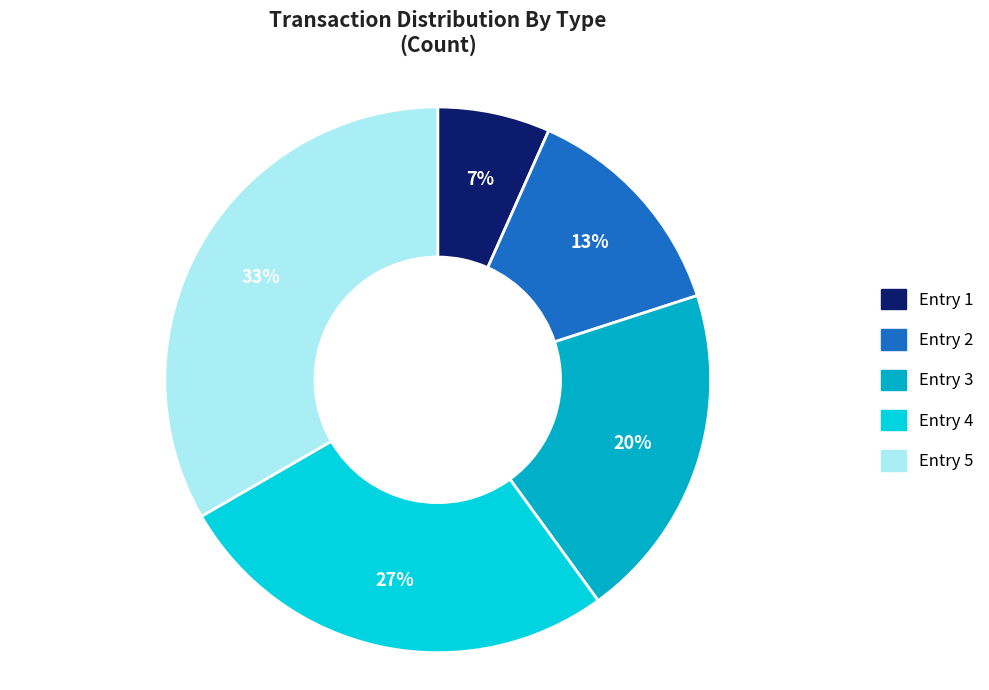

Approximately how many times larger is the value at Entry 5 compared to Entry 2?

2.5